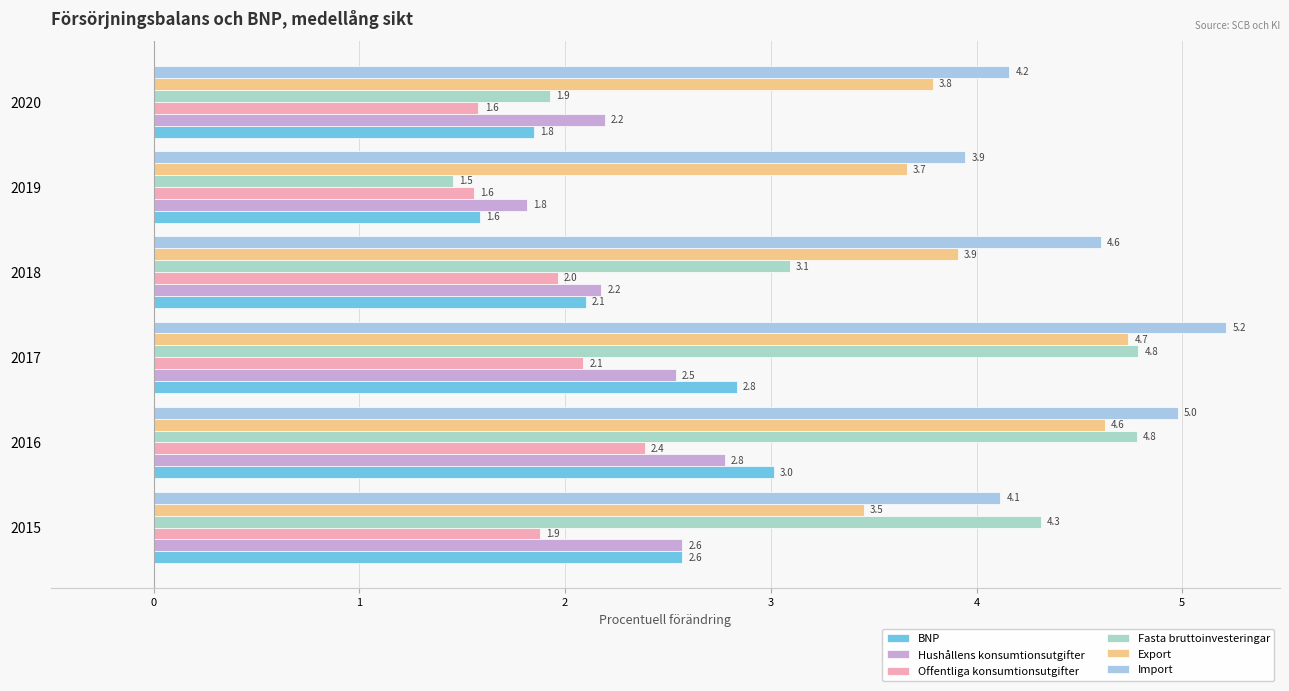

Which label corresponds to the largest value in the chart?

2017